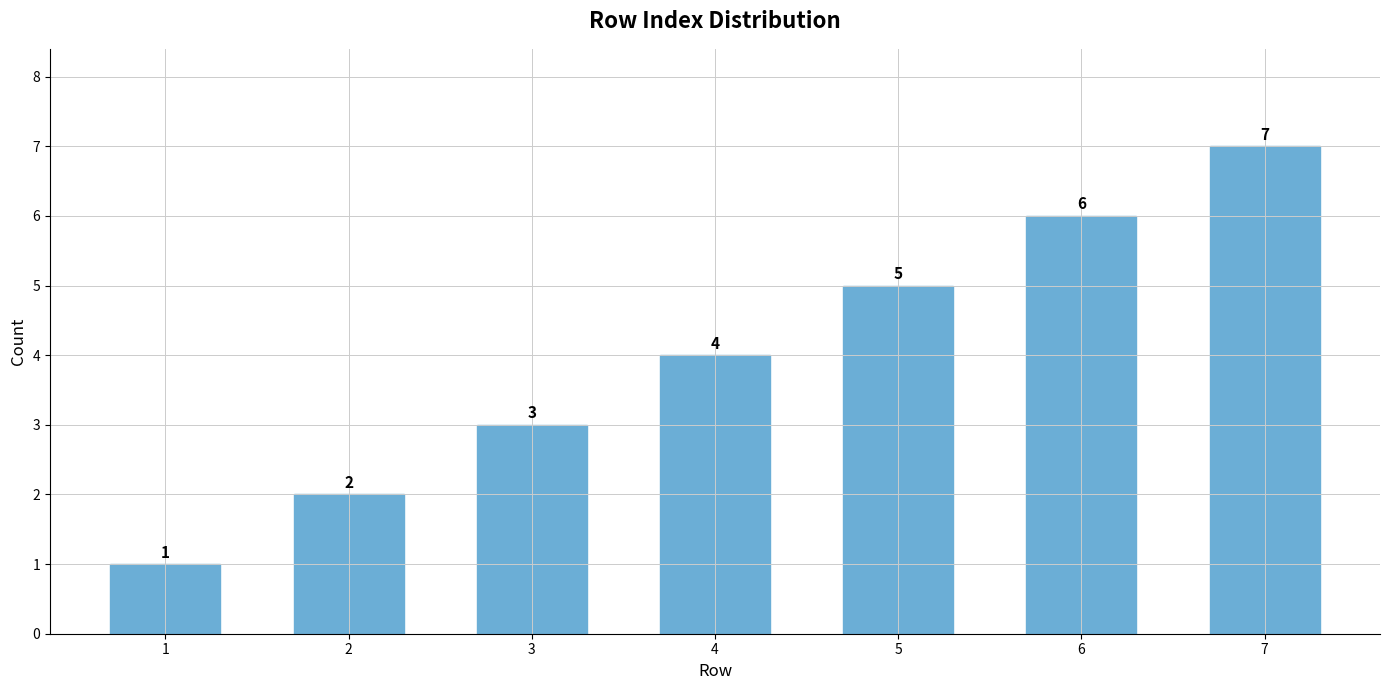

The value at 4 is 1. True or false?

False